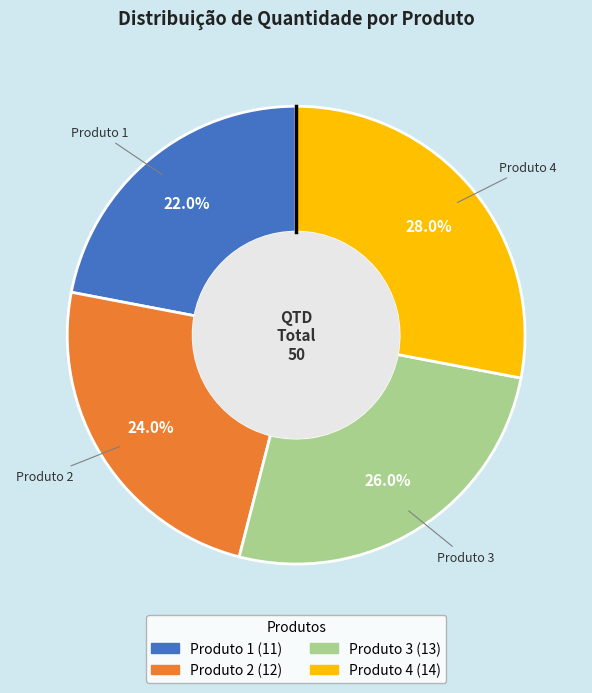

Which category has the biggest portion of the pie?

Produto 4